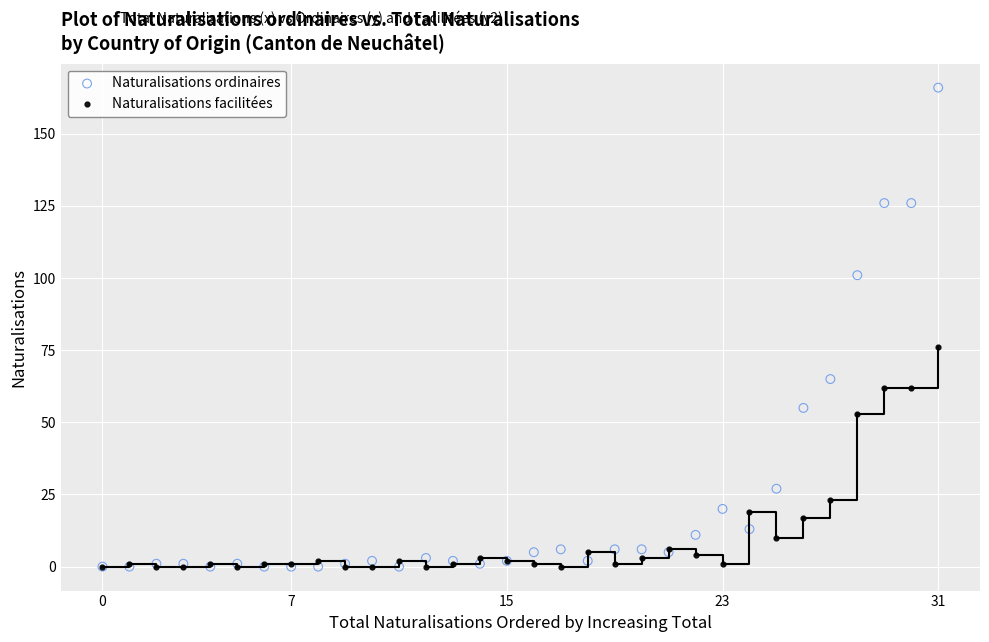

In the Naturalisations ordinaires series, what Y value is closest to 83?

65